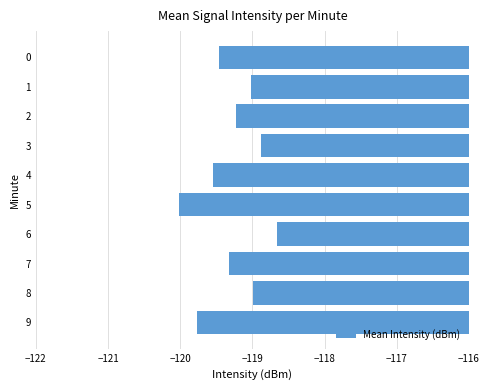

What is the value of the 4th bar from the top?

-118.9